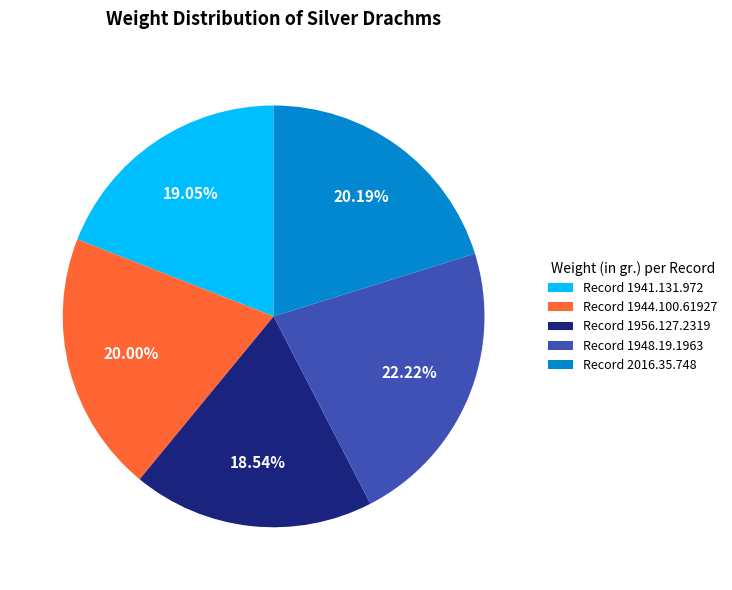

What is the ratio of the value at Record 2016.35.748 to the value at Record 1956.127.2319?

1.1